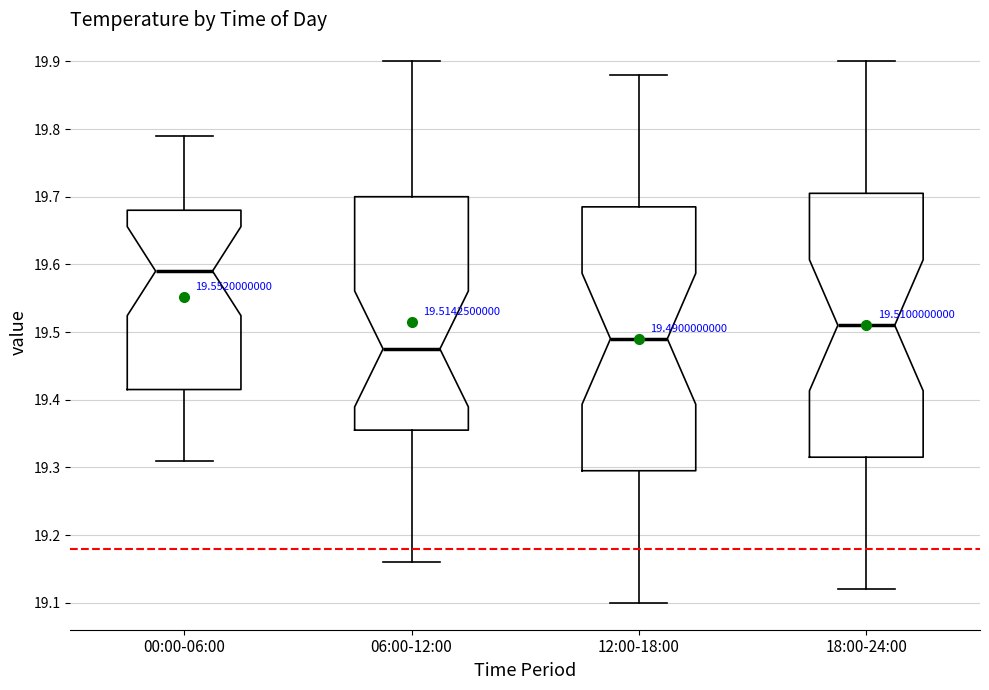

Which box has the lowest median line?

06:00-12:00